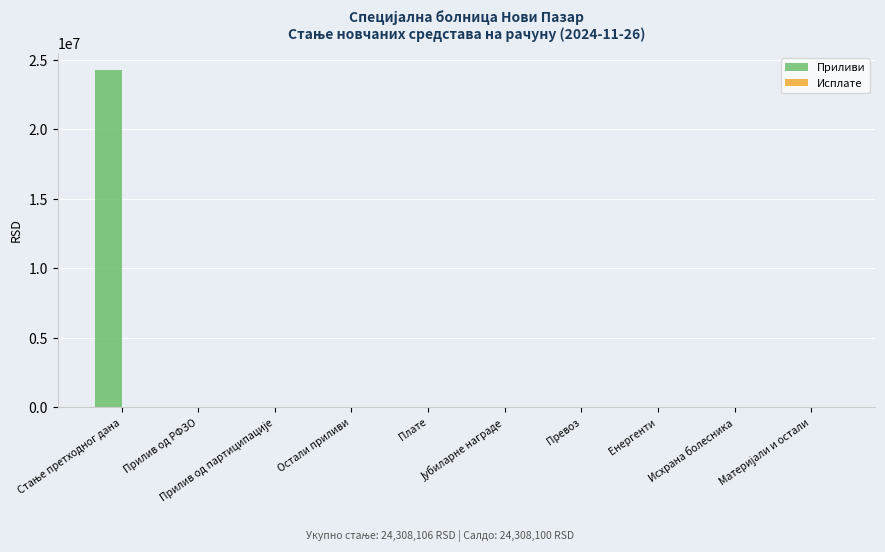

What is the sum of all Приливи values?

24308106